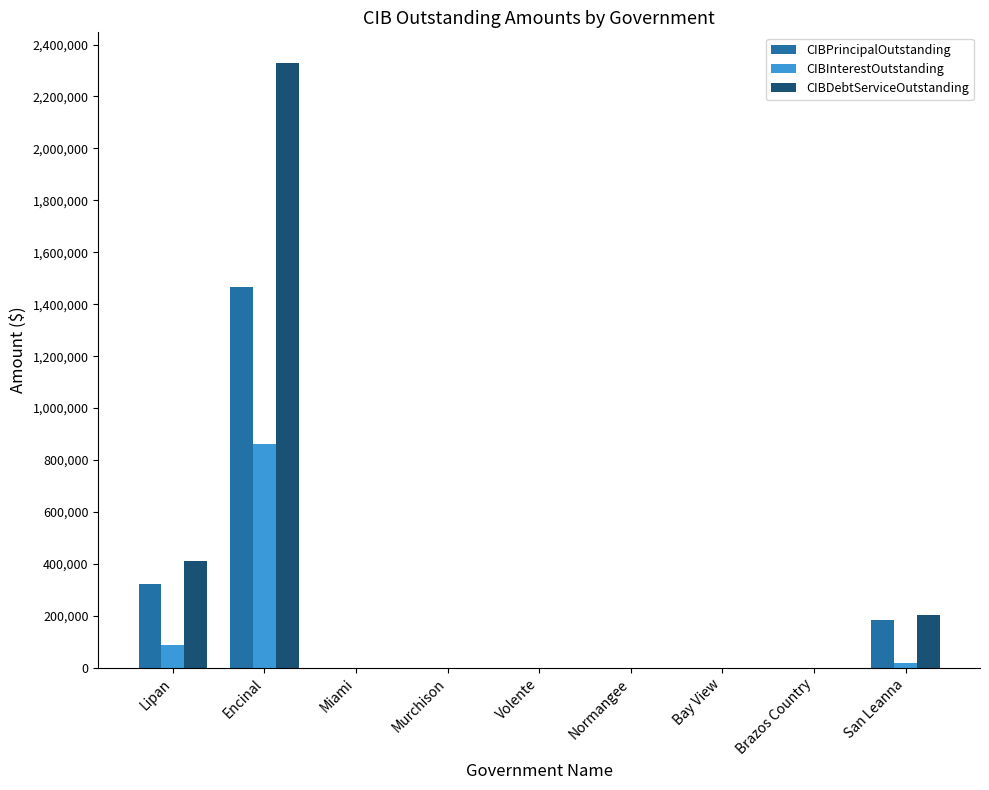

At which label is CIBPrincipalOutstanding closest to 734000?

Lipan